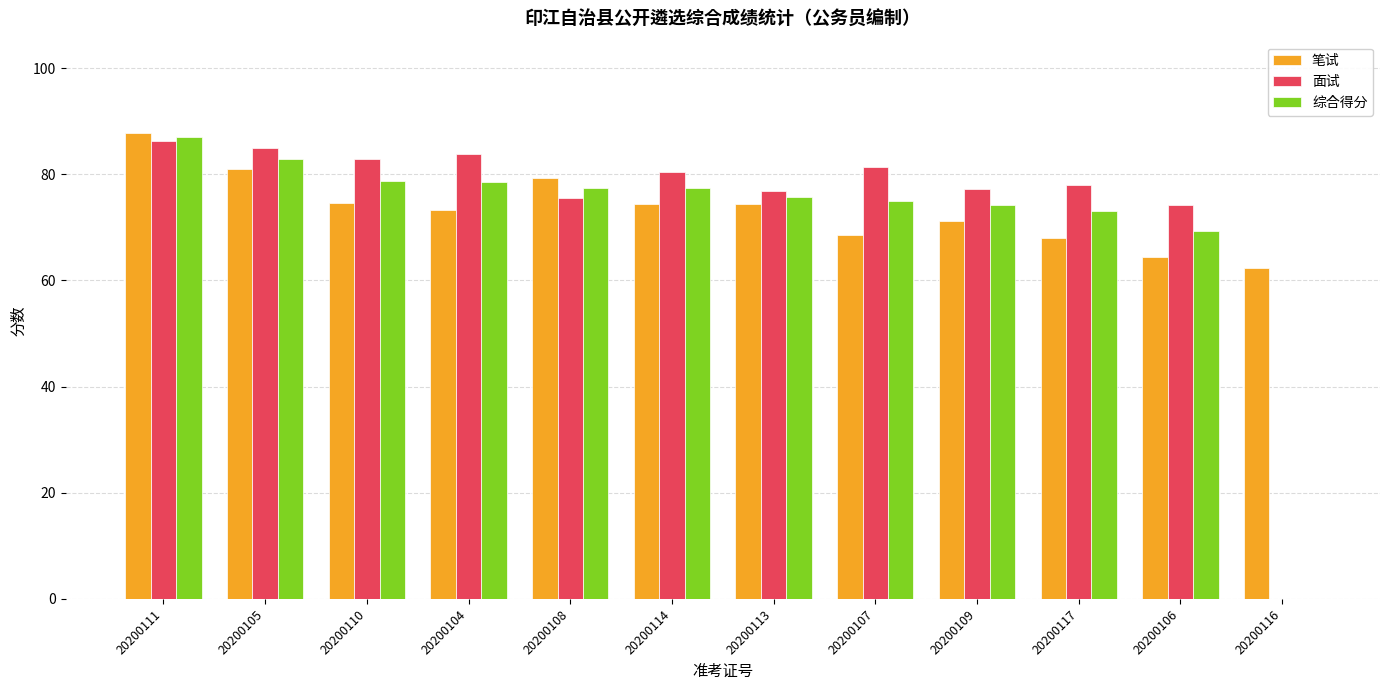

How many categories are shown in the chart?

12